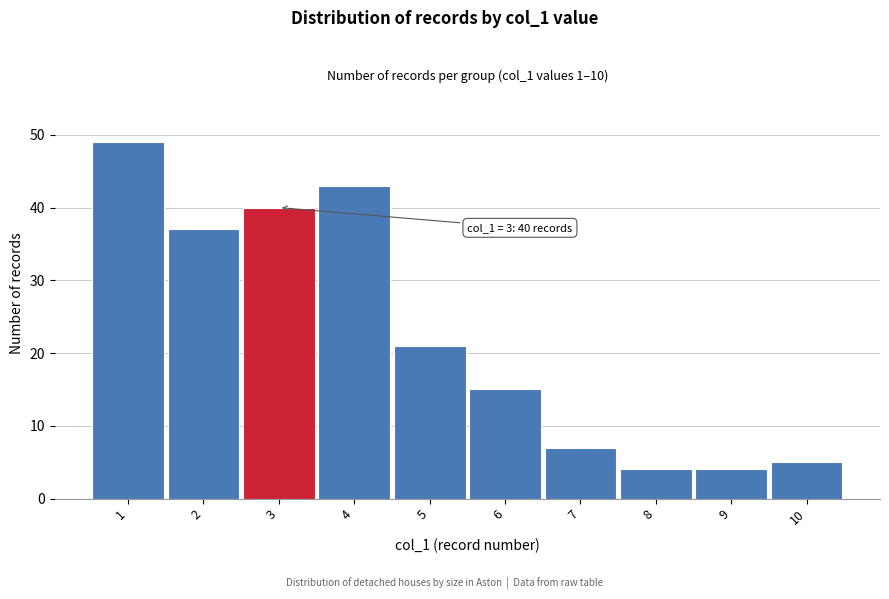

Reading left to right, list all the values displayed in this chart.

1=49	2=37	3=40	4=43	5=21	6=15	7=7	8=4	9=4	10=5